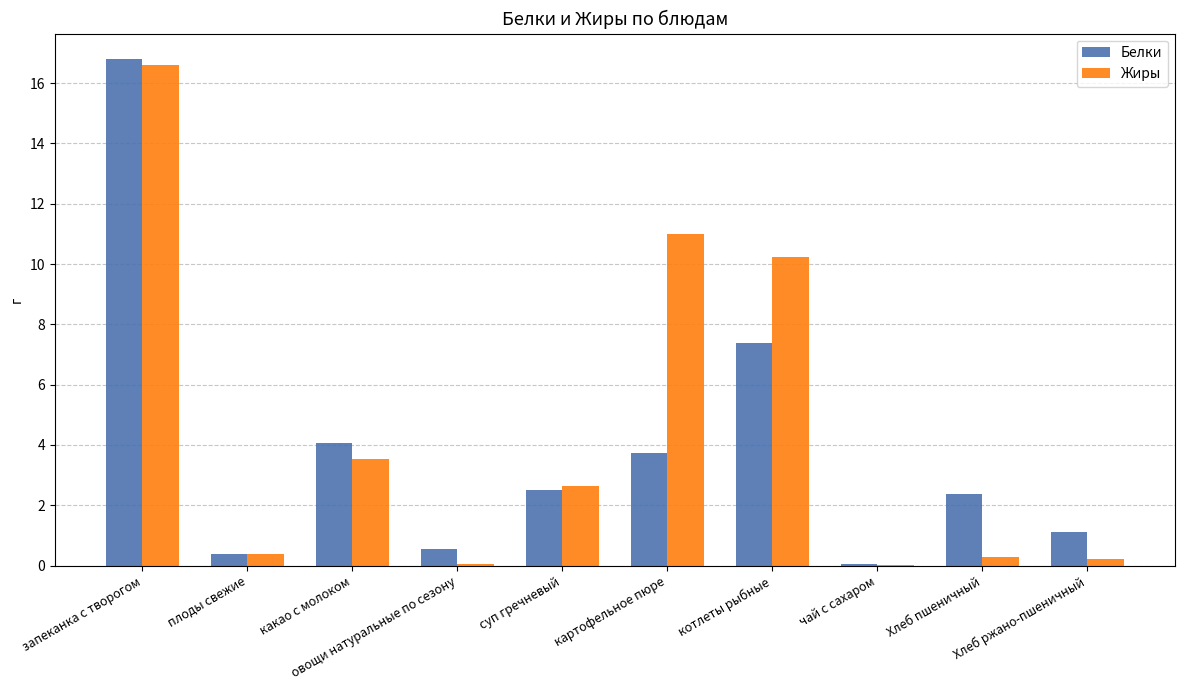

What is the maximum value for Жиры?

16.6